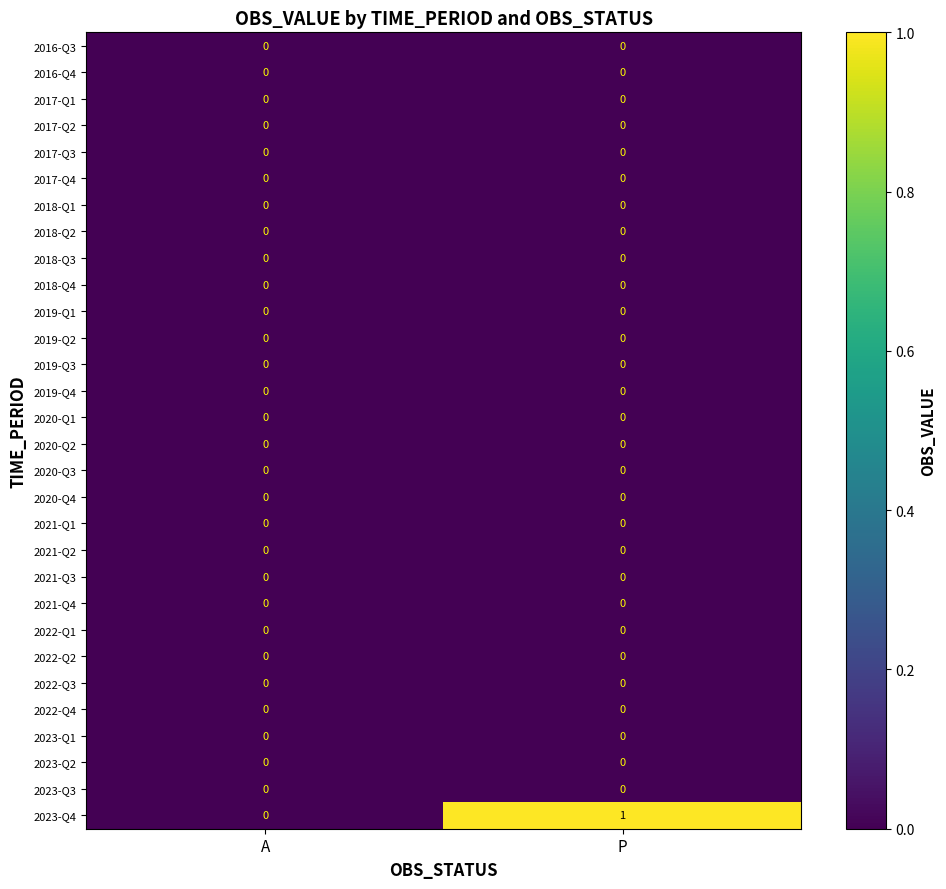

What is the maximum value shown in the chart?

1